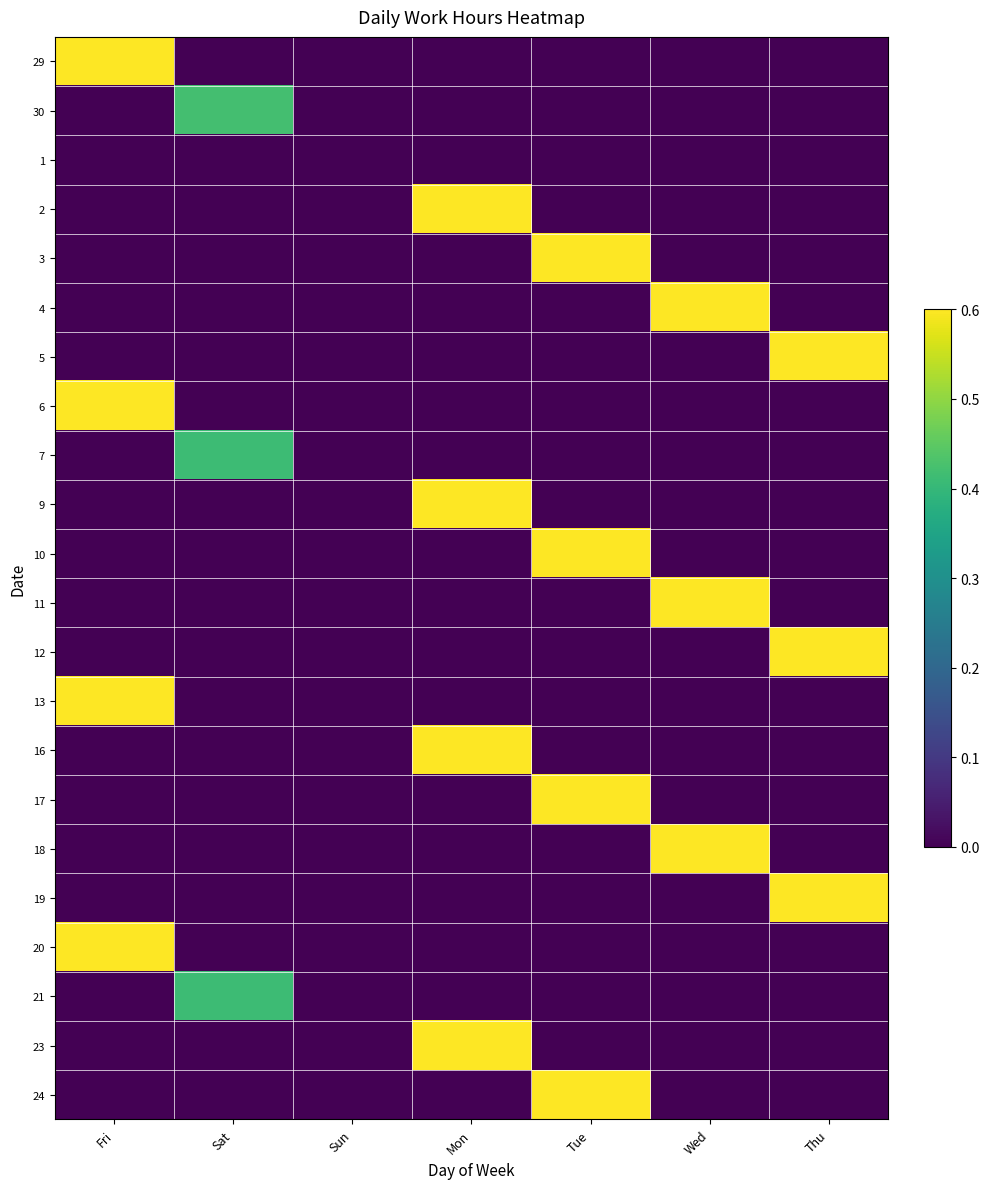

Rank the series at Fri from highest to lowest value.

13, 6, 29, 20, 30, 1, 2, 3, 4, 5, 7, 9, 10, 11, 12, 16, 17, 18, 19, 21, 23, 24